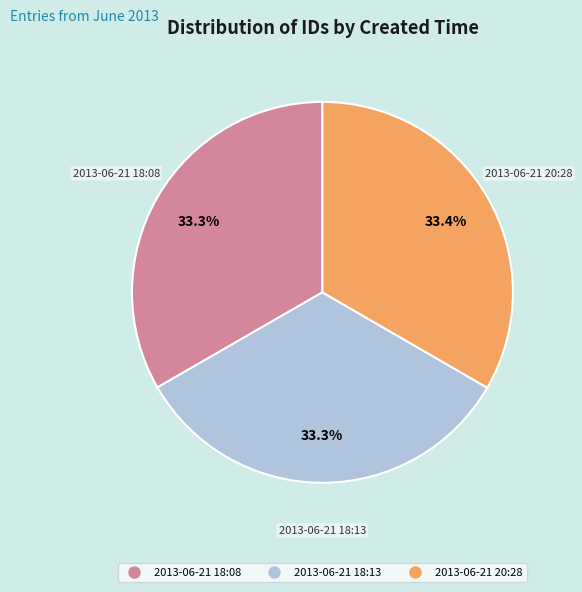

How many segments does this pie chart have?

3